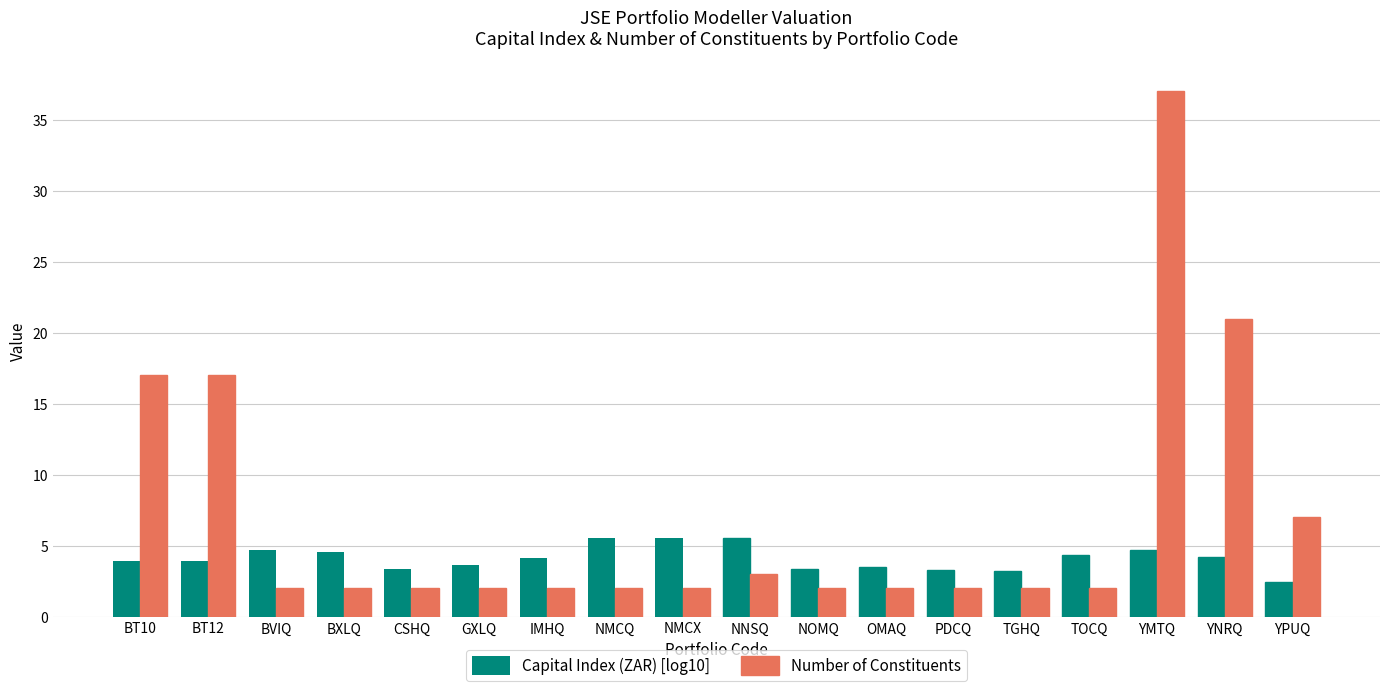

At which category is the sum across all series the highest?

YMTQ